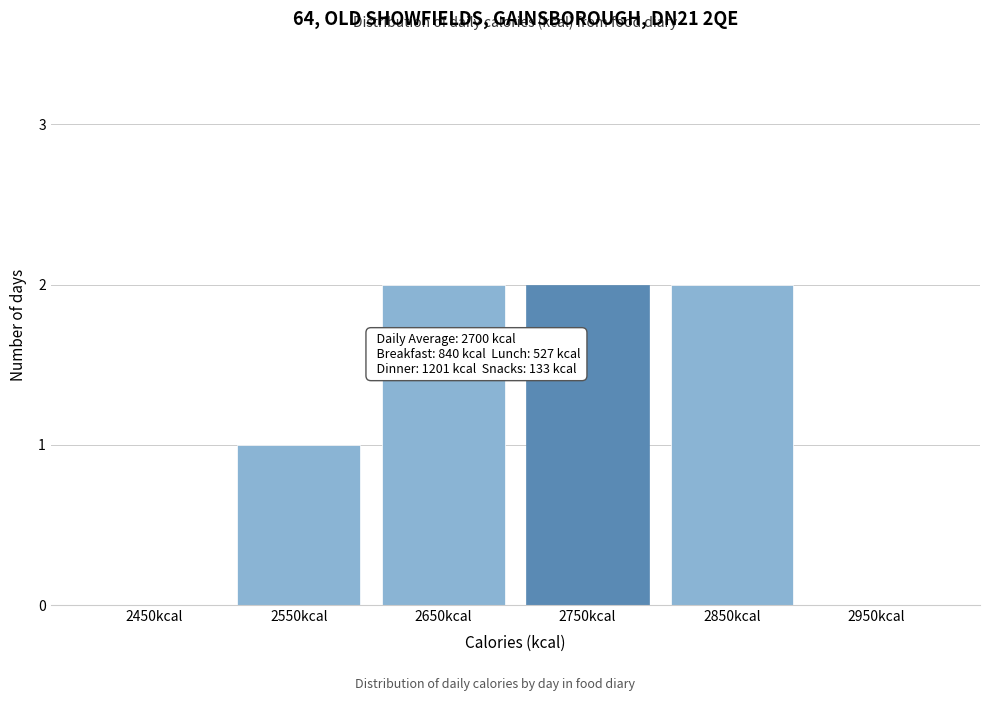

Reading left to right, list all the values displayed in this chart.

2450kcal=0	2550kcal=1	2650kcal=2	2750kcal=2	2850kcal=2	2950kcal=0